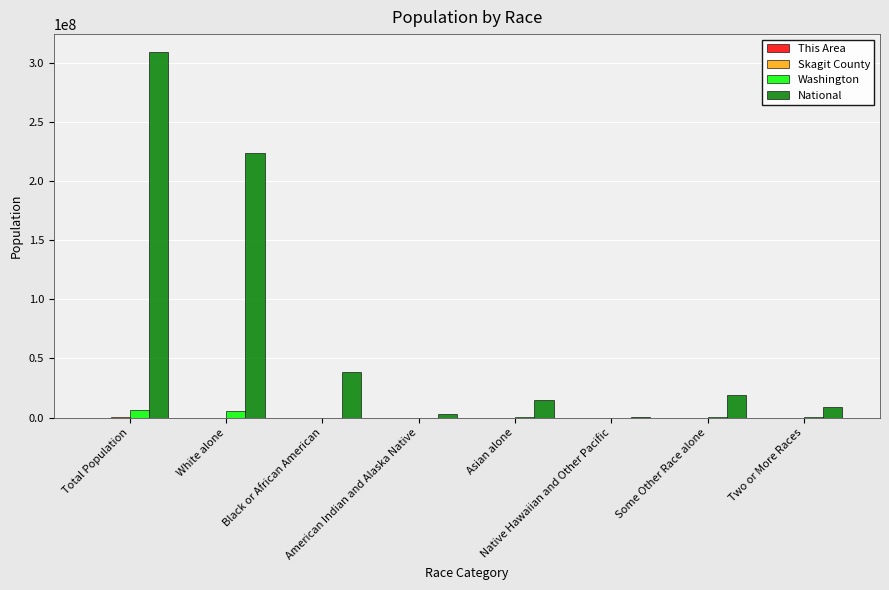

Which series has the largest total across all categories?

National